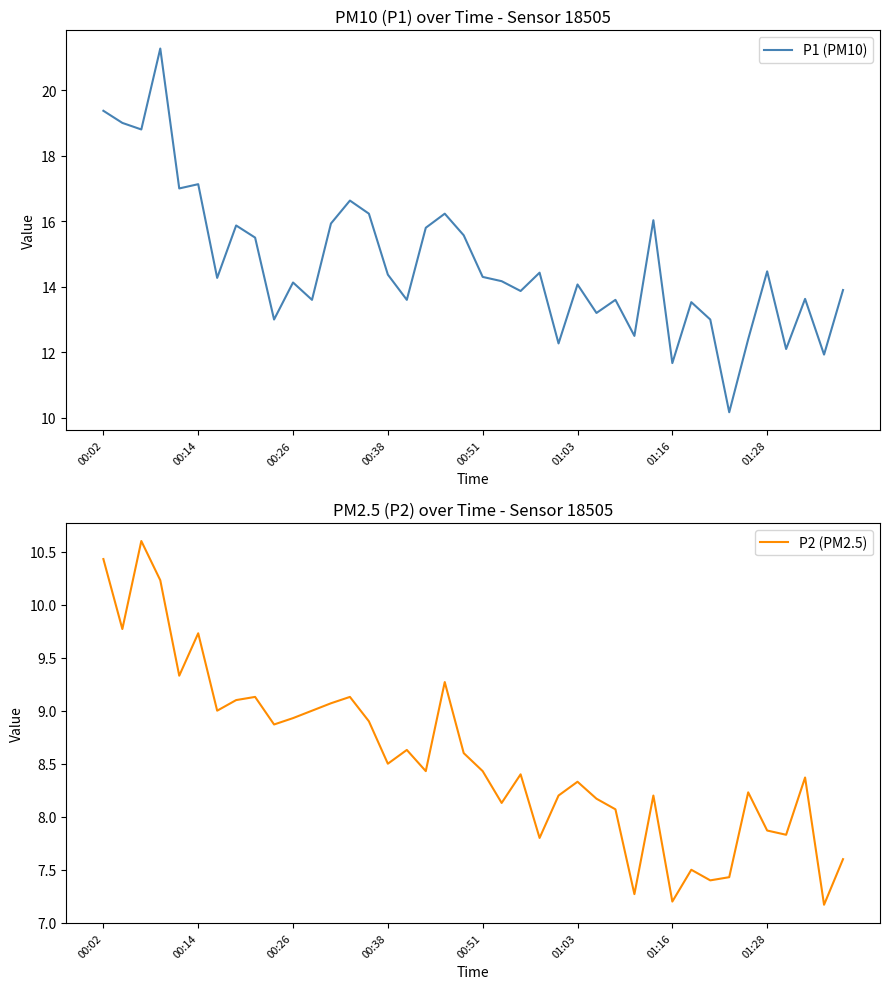

At which label does P2 (PM2.5) first exceed 8?

00:02